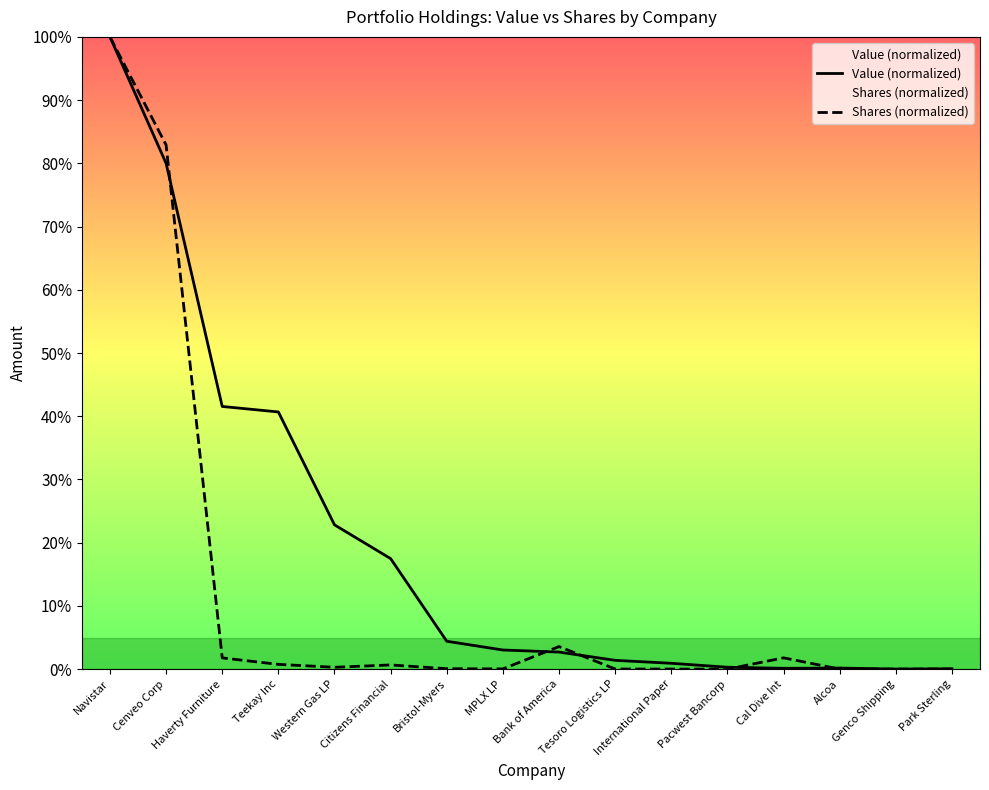

Reading left to right, list all the values displayed in this chart.

Value (normalized): 100.0	80.0	41.5	40.7	22.8	17.5	4.4	3.0	2.7	1.4	0.9	0.3	0.1	0.2	0.0	0.1
Shares (normalized): 100.0	82.9	1.8	0.8	0.3	0.7	0.1	0.0	3.6	0.0	0.0	0.0	1.8	0.0	0.0	0.0